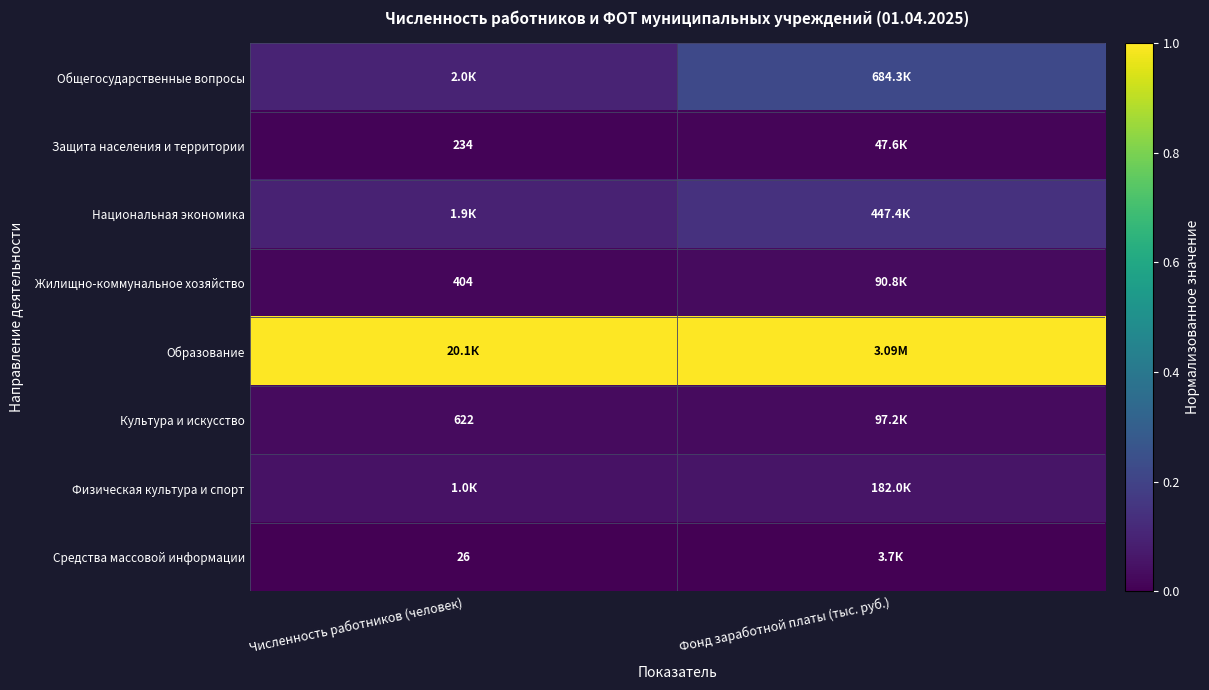

Count the number of data series in this chart.

8